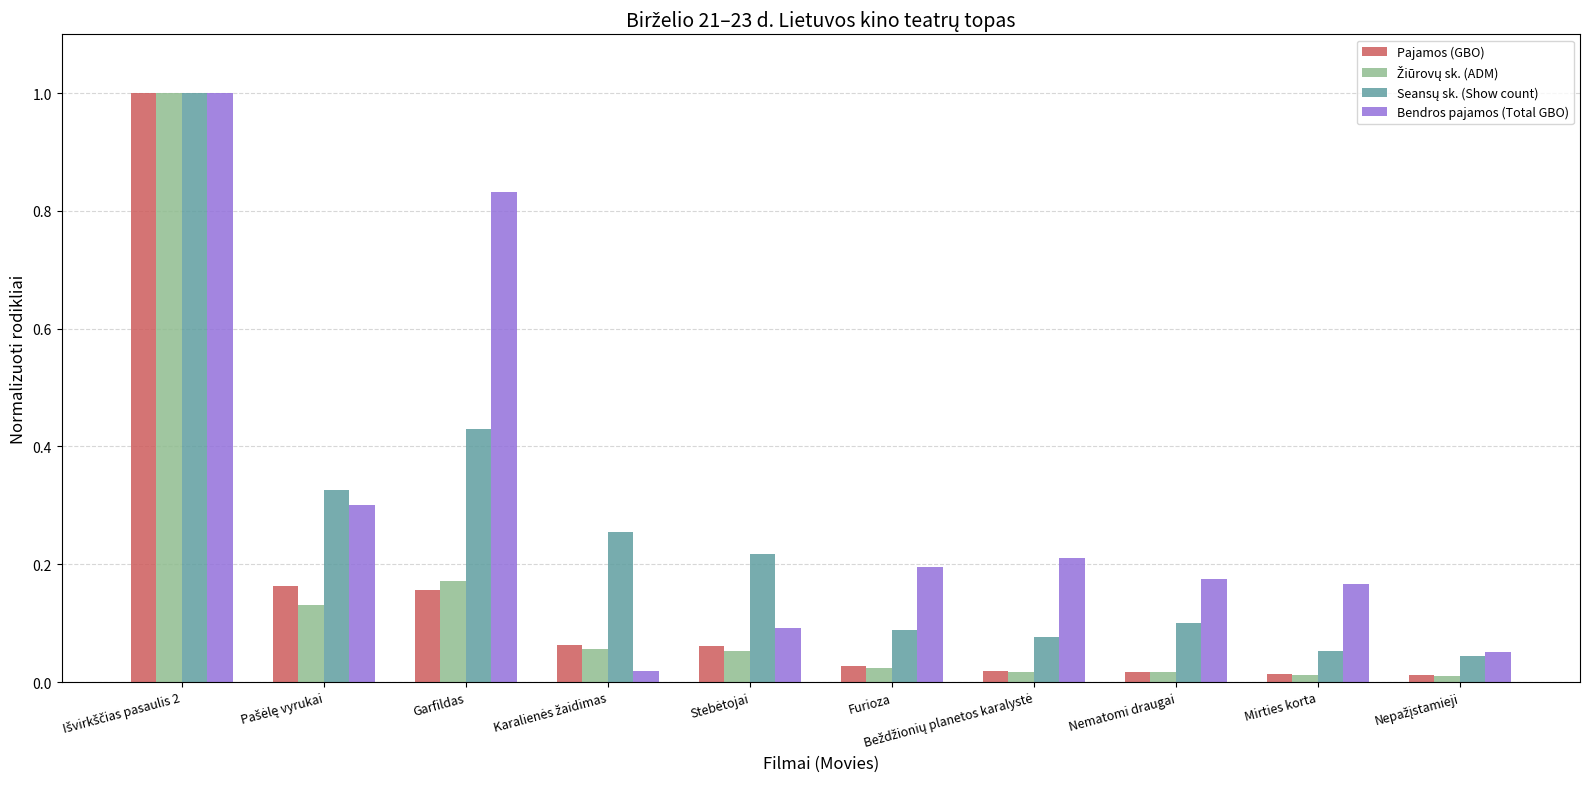

What is the difference between the maximum and second lowest values in the Pajamos (GBO) series?

1.0